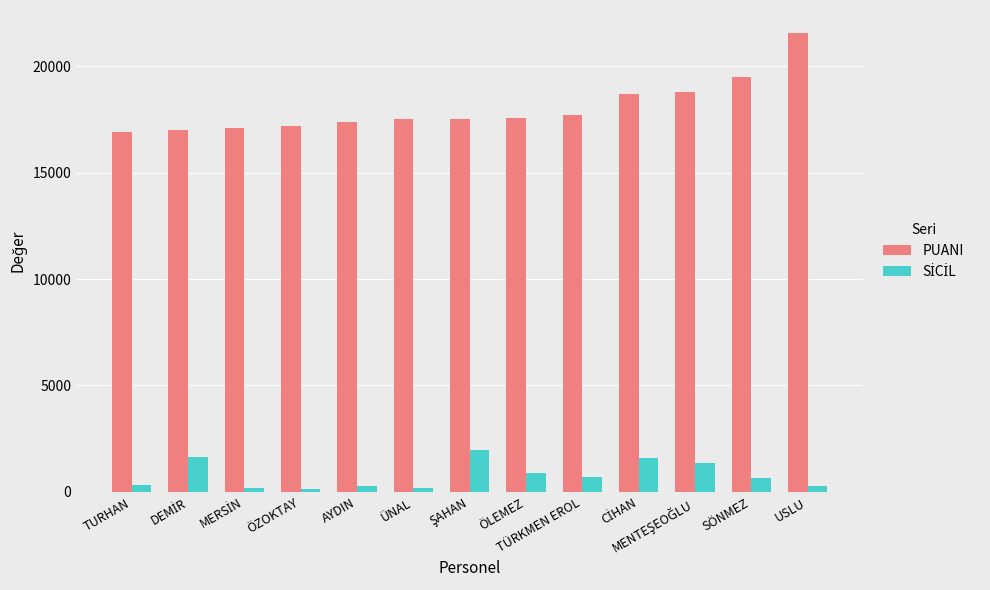

At which category is the sum across all series the highest?

USLU